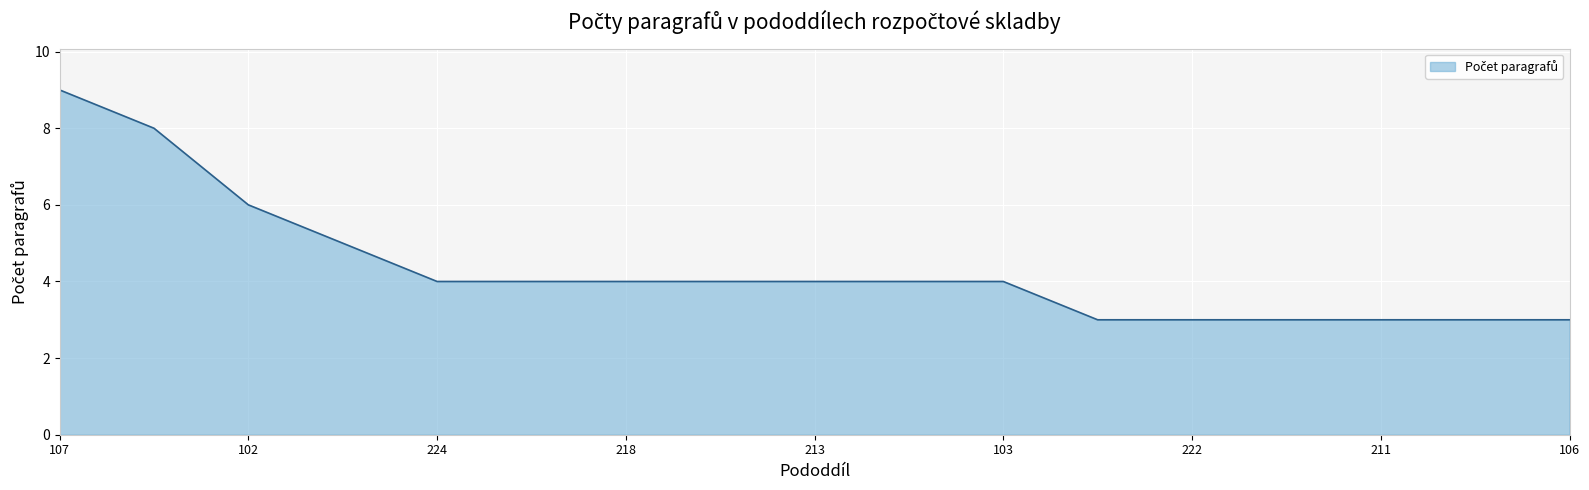

What is the minimum value shown in the chart?

3